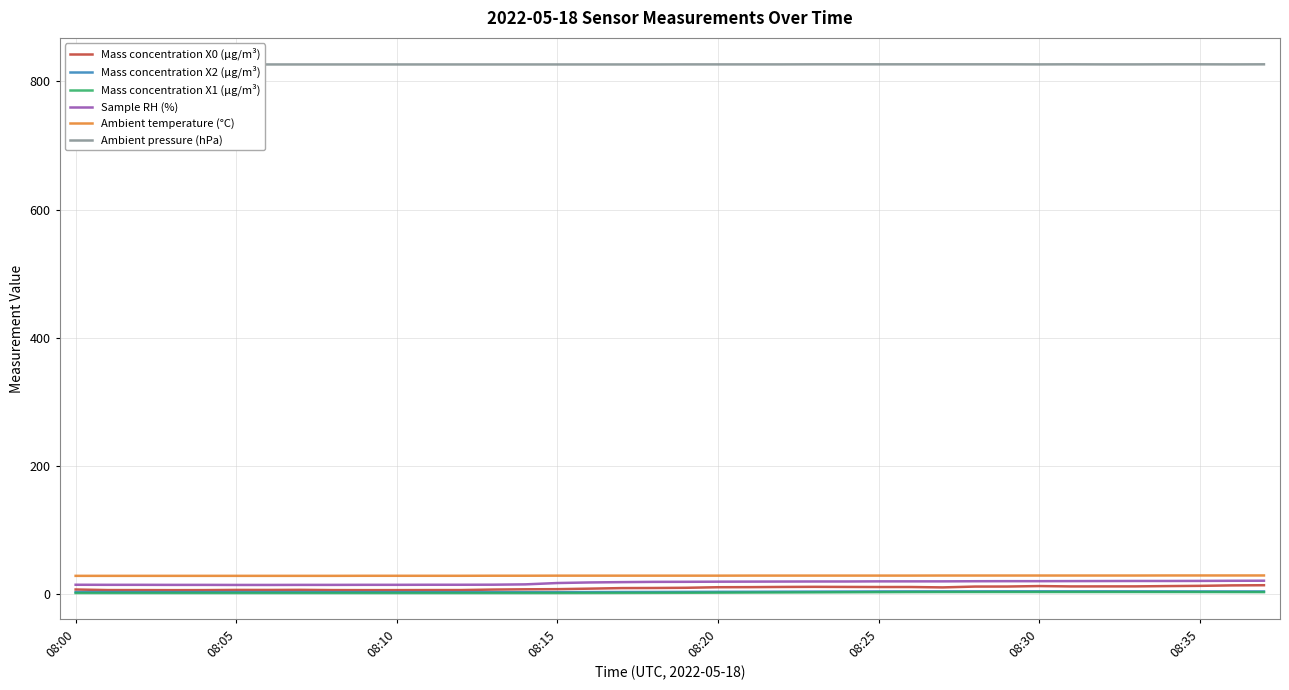

How many interior local peaks does the Mass concentration X1 (μg/m³) series have?

1